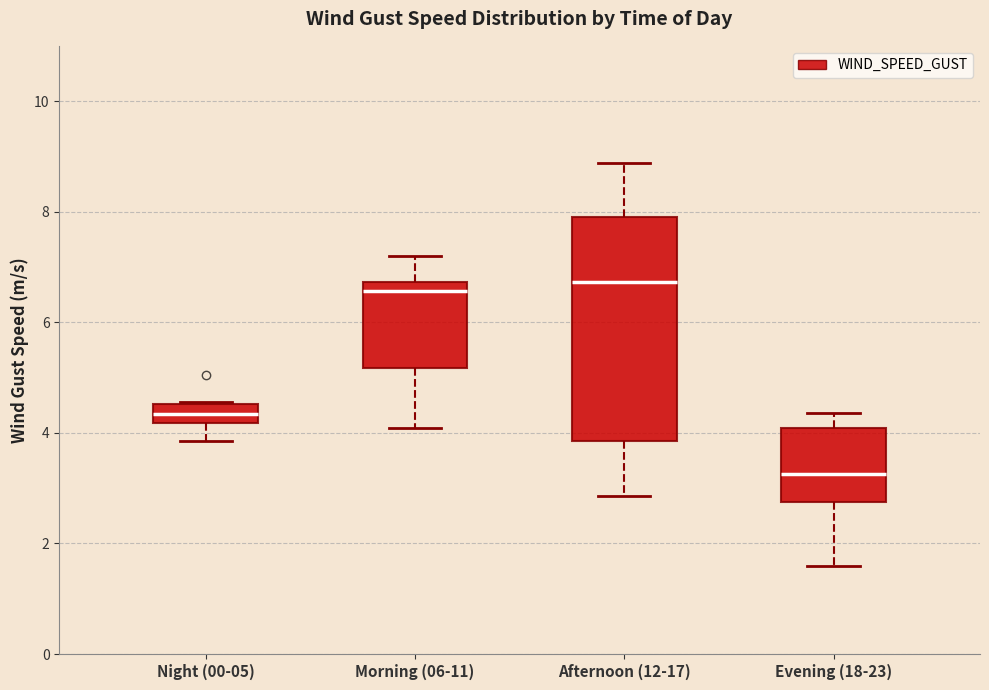

Which box is the tallest, from its lower edge to its upper edge?

Afternoon (12-17)